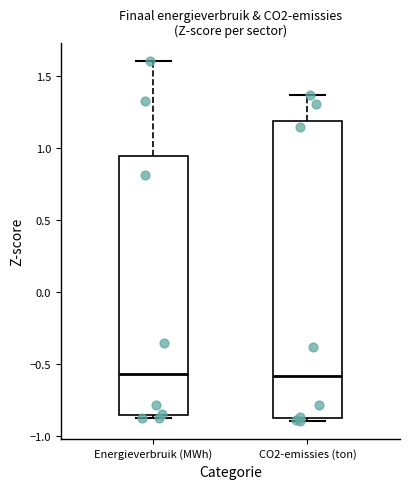

Reading left to right, transcribe this box plot: for each box, give where its median line is, the range the box spans, and where its two whiskers end, as read against the y-axis. The values are not printed on the chart, so give them approximately, as read against the axis.

Energieverbruik (MWh): median -0.55, box -0.85 to 0.95, whiskers -0.90 to 1.60
CO2-emissies (ton): median -0.60, box -0.90 to 1.20, whiskers -0.90 (just below the box's lower edge) to 1.35